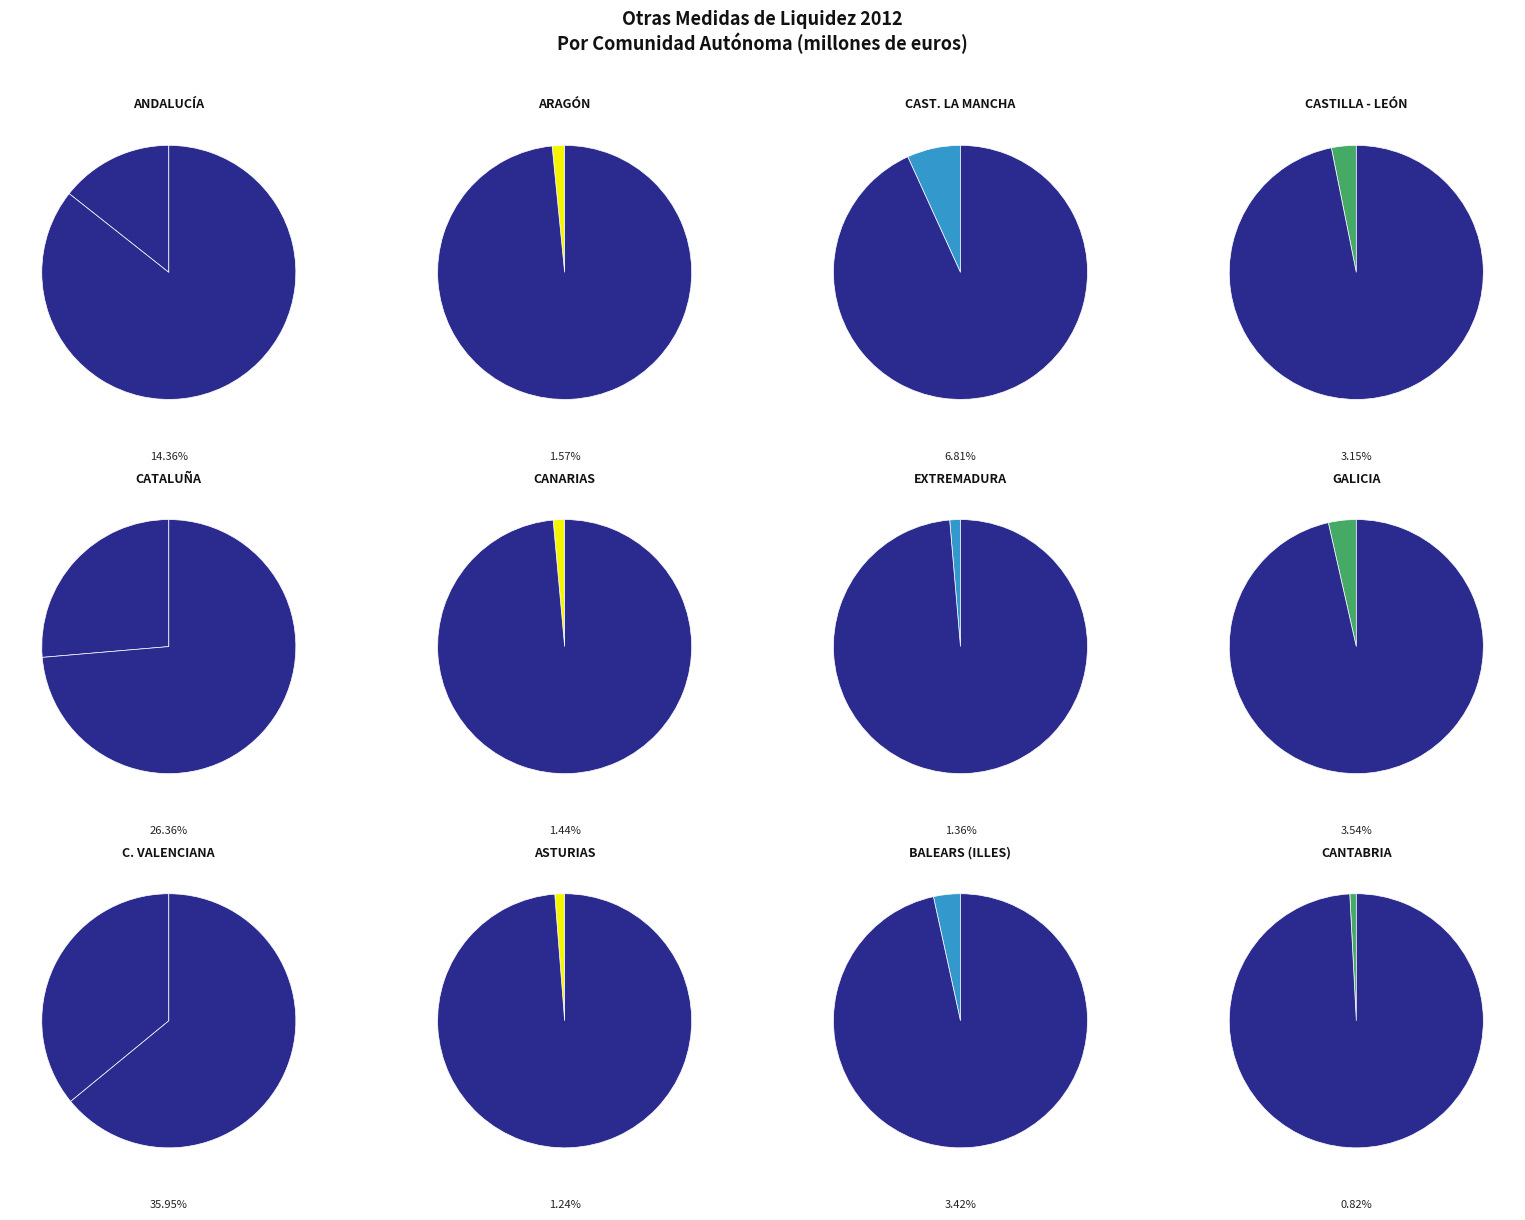

Which category has the biggest portion of the pie?

C. VALENCIANA